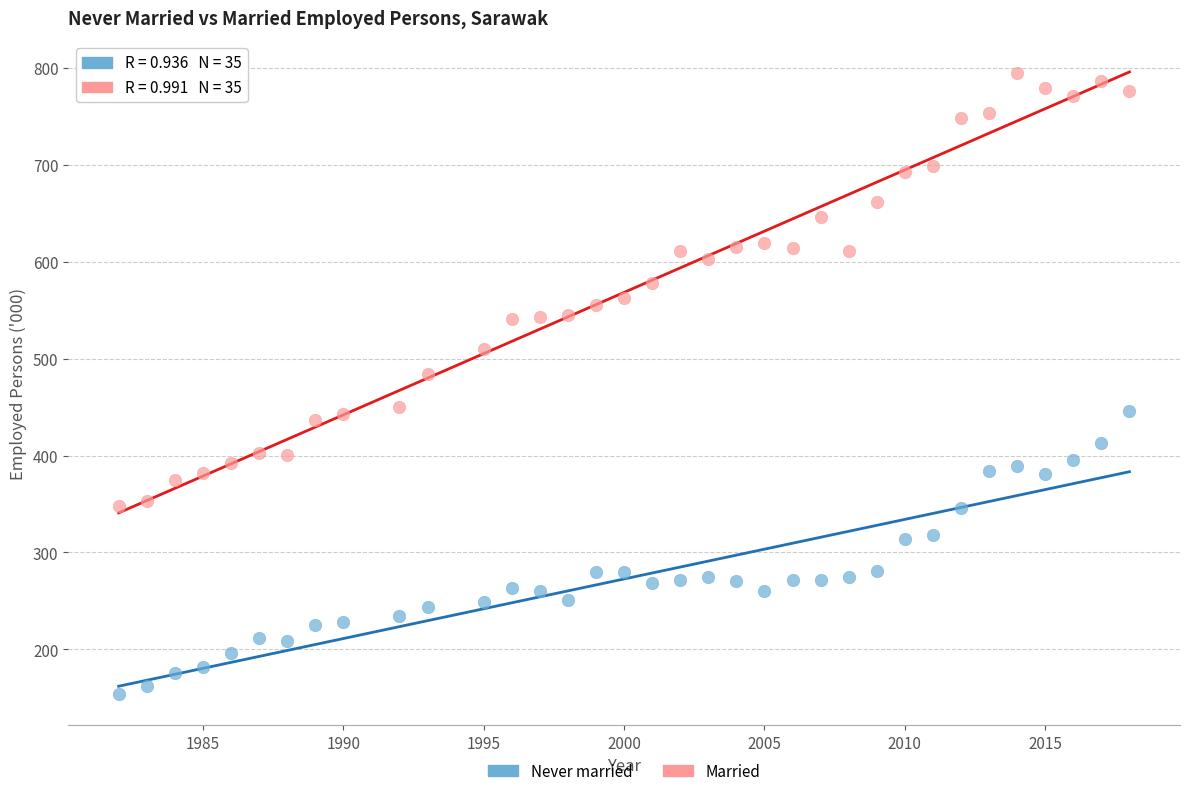

Across all series, what Y value is closest to 474?

484.5